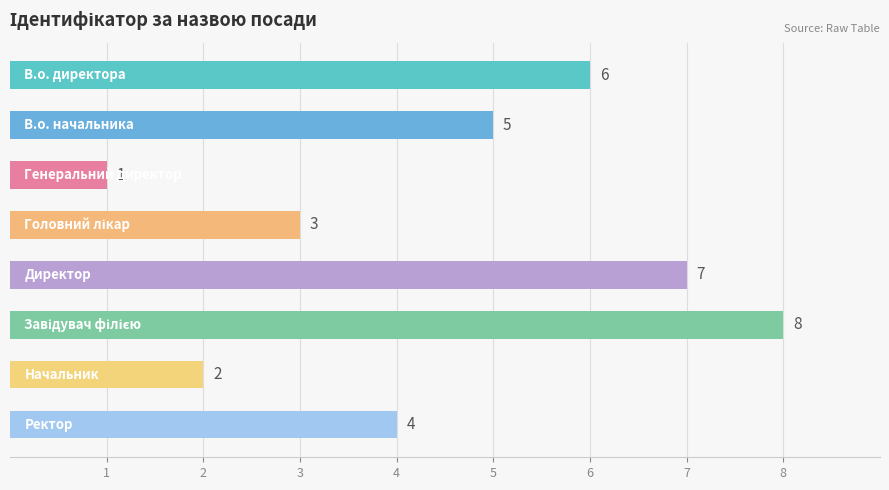

Count the values in the range 3 to 7.

5